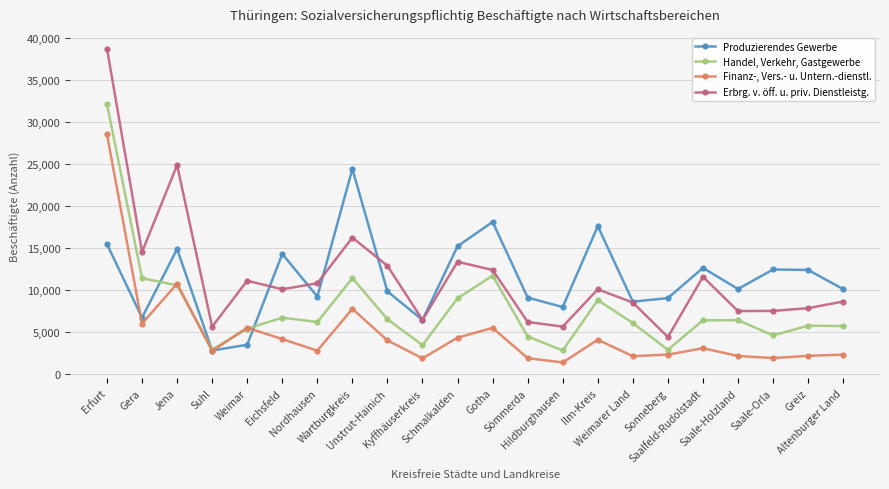

Rank the series by their maximum value, from lowest to highest.

Produzierendes Gewerbe, Finanz-, Vers.- u. Untern.-dienstl., Handel, Verkehr, Gastgewerbe, Erbrg. v. öff. u. priv. Dienstleistg.